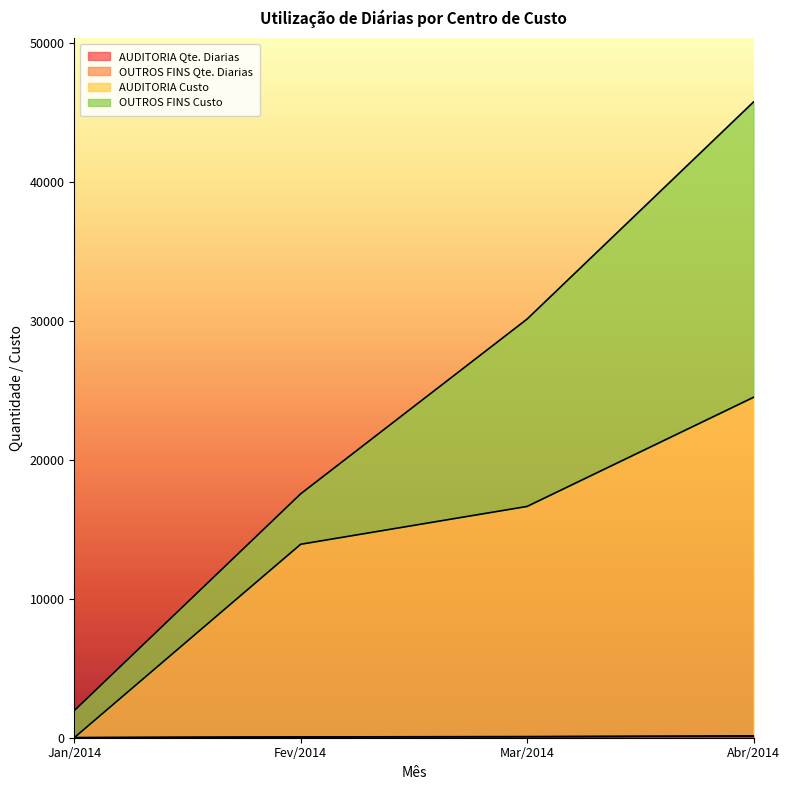

At how many categories does at least one series exceed 18090?

1